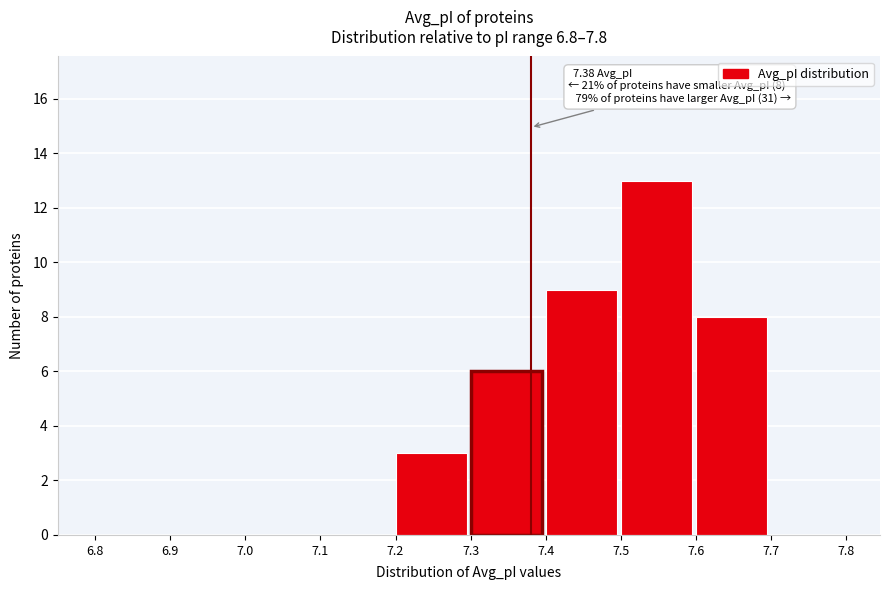

Which range on the x-axis has the tallest bar?

7.5 to 7.6